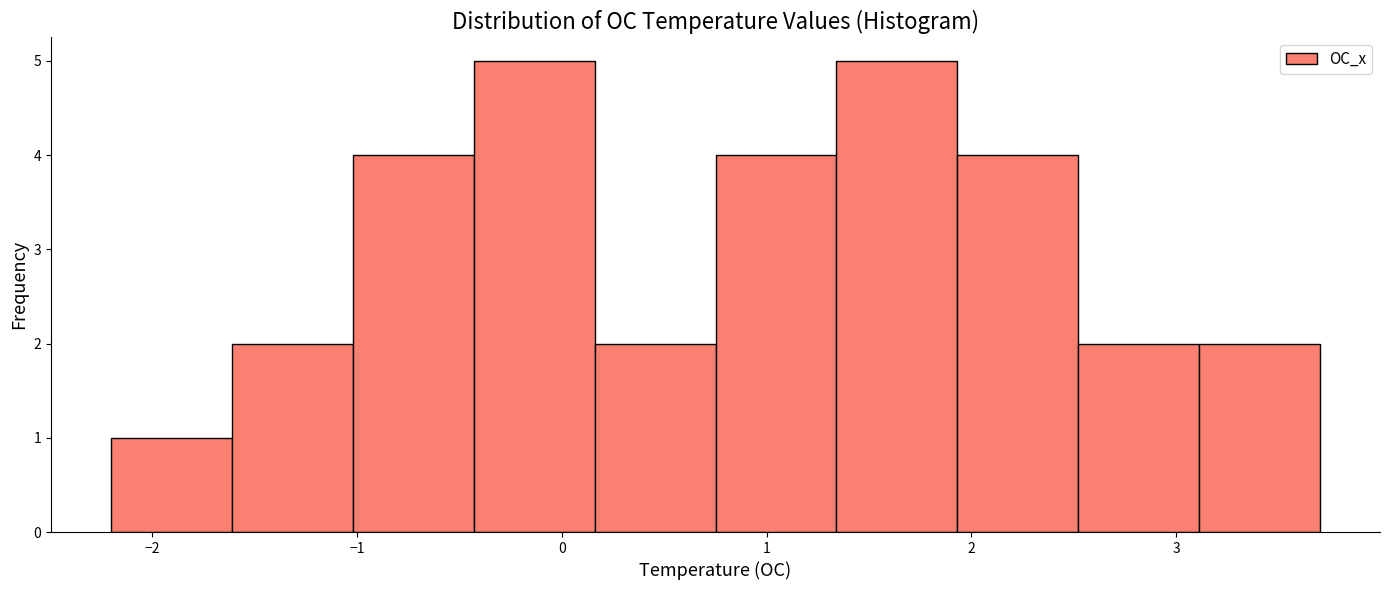

Reading left to right, transcribe this chart: for each bar, give the range it covers on the x-axis and its height. Neither the bar edges nor the heights are printed on the chart, so give them approximately, as read against the axes.

-2.20 to -1.61: 1
-1.61 to -1.02: 2
-1.02 to -0.43: 4
-0.43 to 0.16: 5
0.16 to 0.75: 2
0.75 to 1.34: 4
1.34 to 1.93: 5
1.93 to 2.52: 4
2.52 to 3.11: 2
3.11 to 3.70: 2